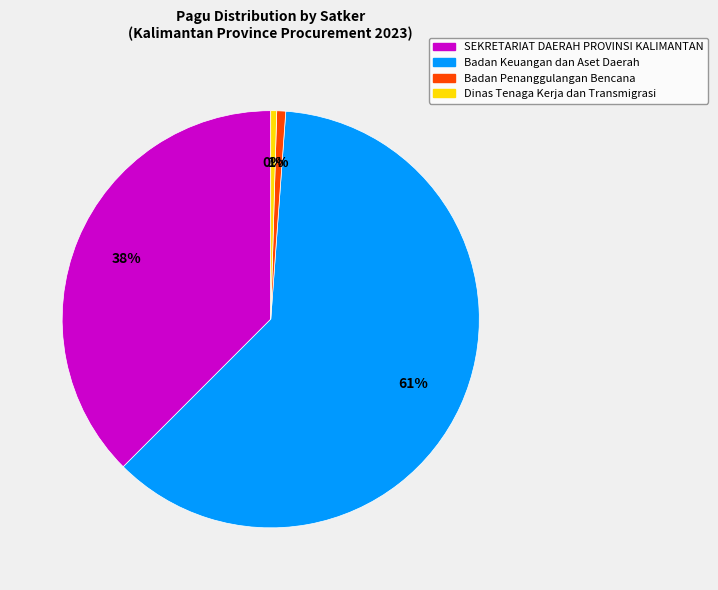

Do Badan Keuangan dan Aset Daerah and SEKRETARIAT DAERAH PROVINSI KALIMANTAN together represent more than half of the pie?

Yes